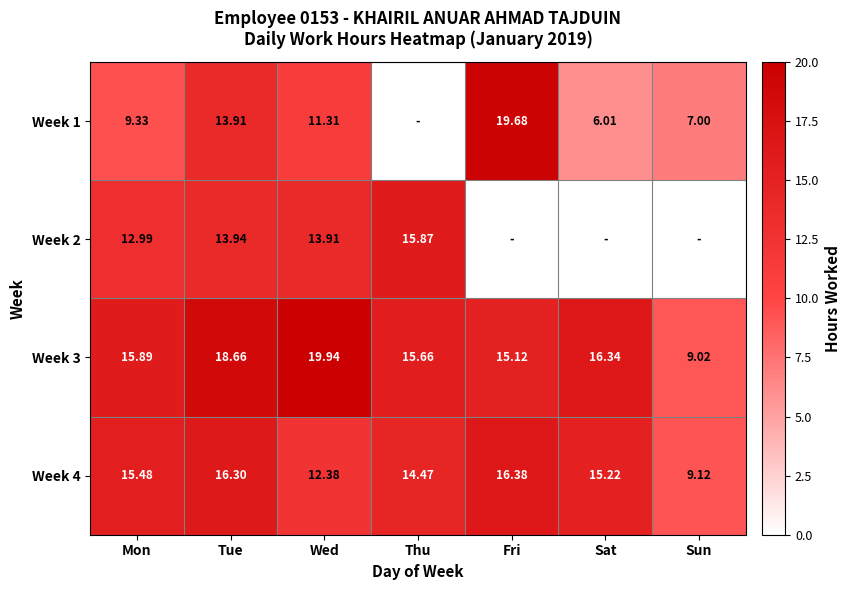

Which category has the highest value in the Week 3 series?

Wed